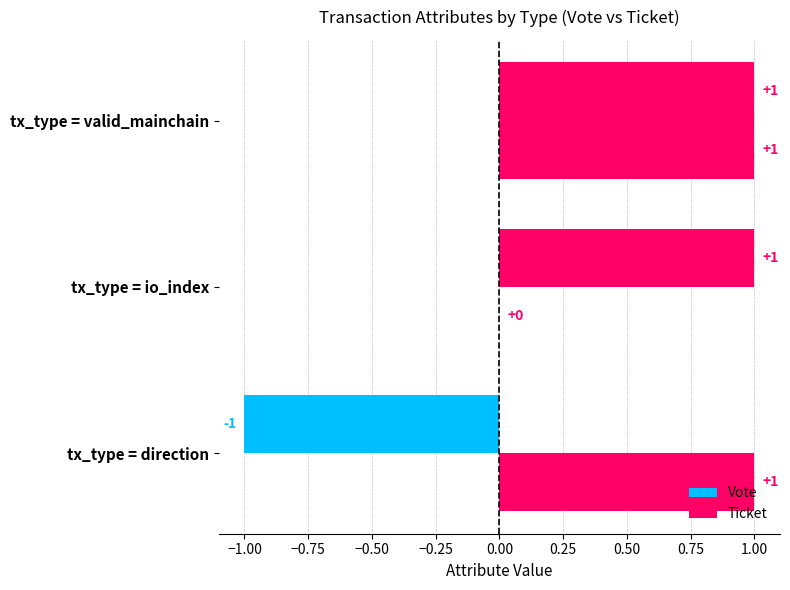

How many positive values does the Ticket series have?

2